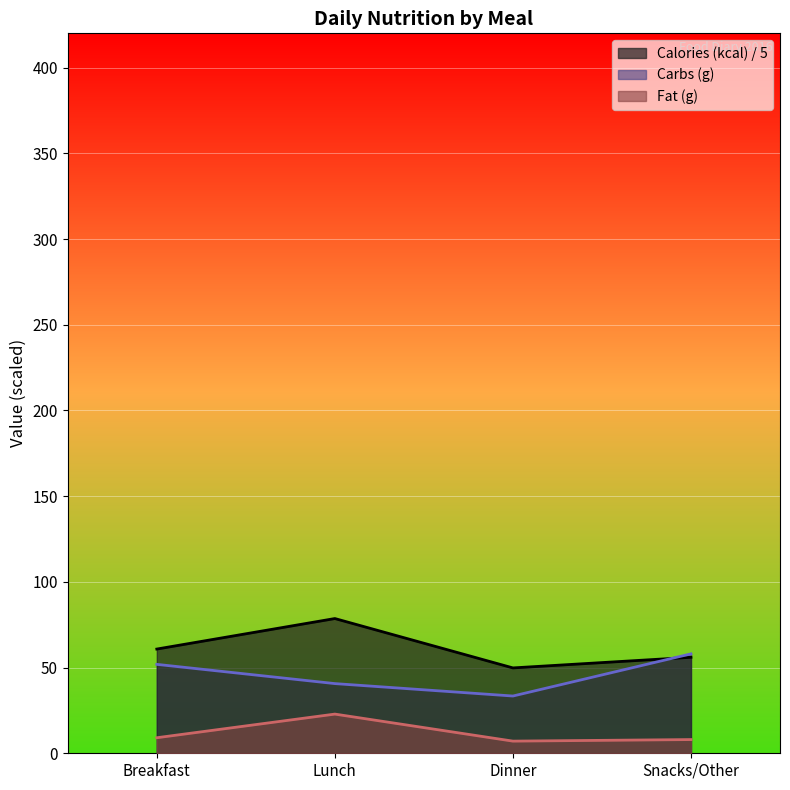

Reading left to right, transcribe all the data shown in this chart.

Calories (kcal): 60.8	78.6	49.8	56.0
Carbs (g): 51.9	40.6	33.4	58.0
Fat (g): 9.1	22.9	7.1	8.0